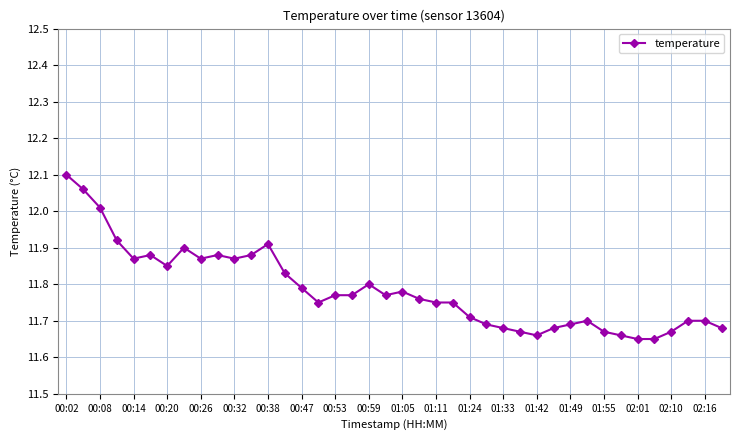

What is the sum of all values?

471.4